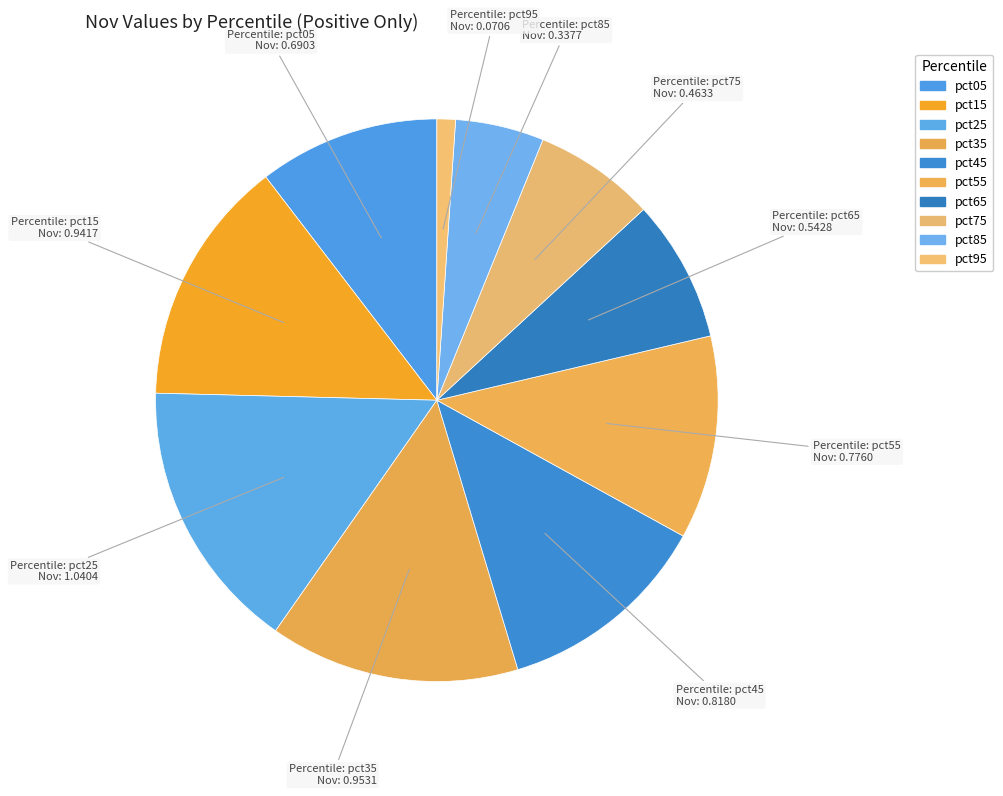

What is the largest slice in the pie chart?

pct25